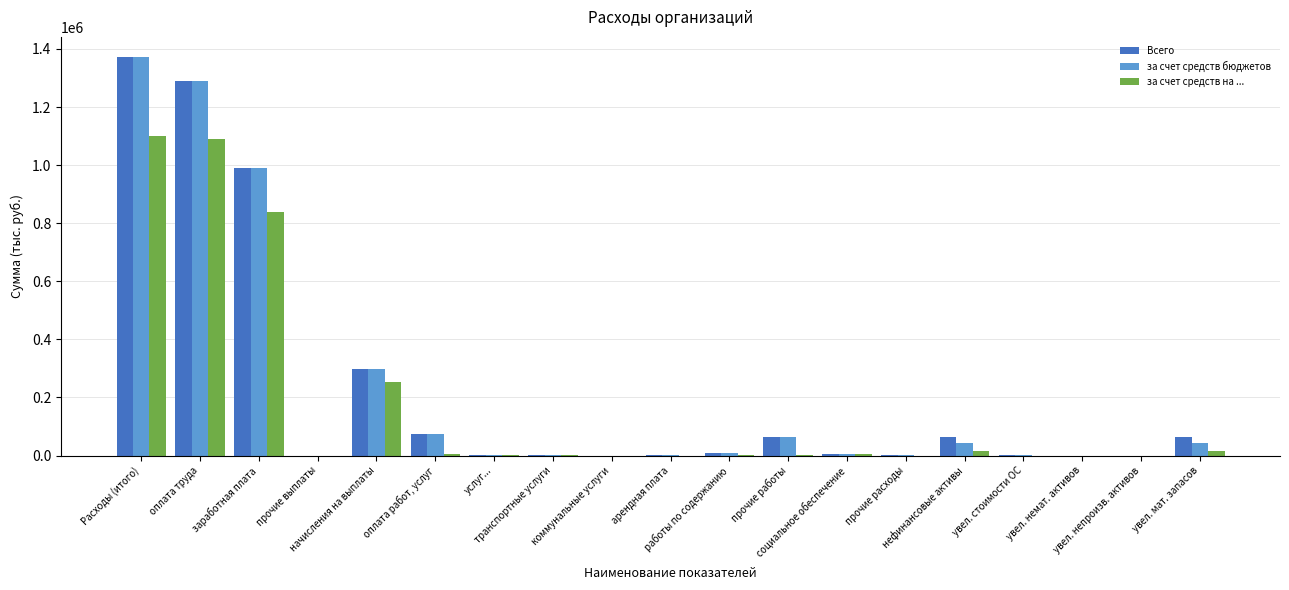

What is the sum of all за счет средств на ... values?

3328361.6